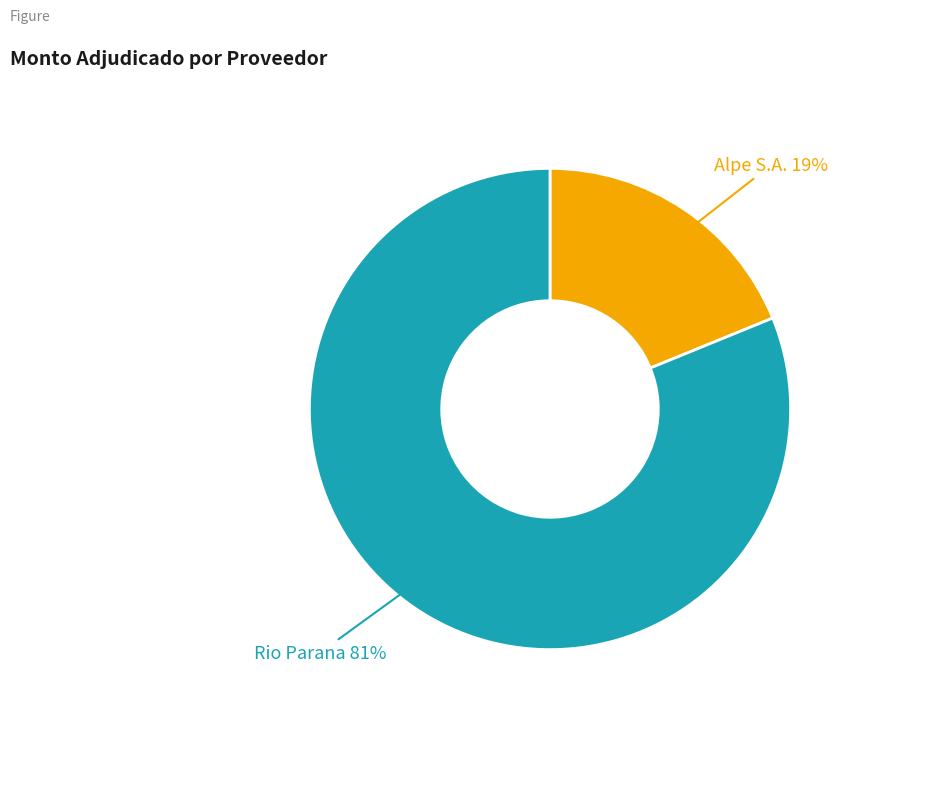

To the nearest percent, what is the difference between the largest and smallest slice percentages?

62%